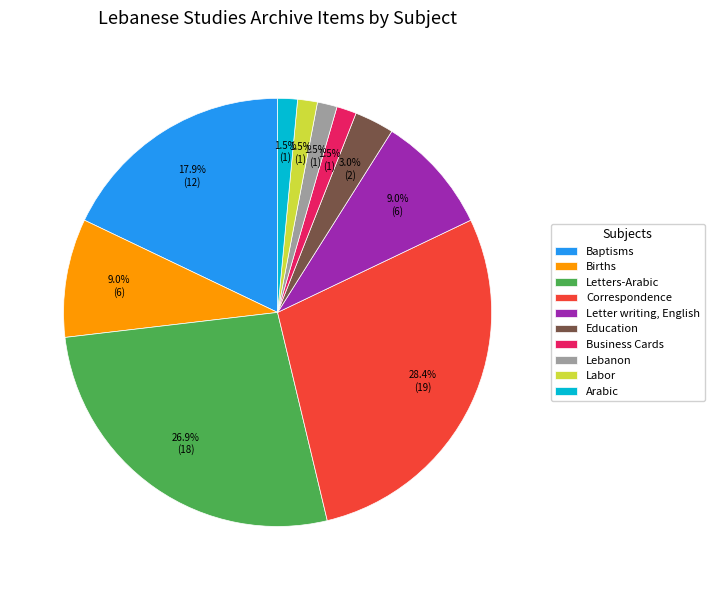

How many segments does this pie chart have?

10